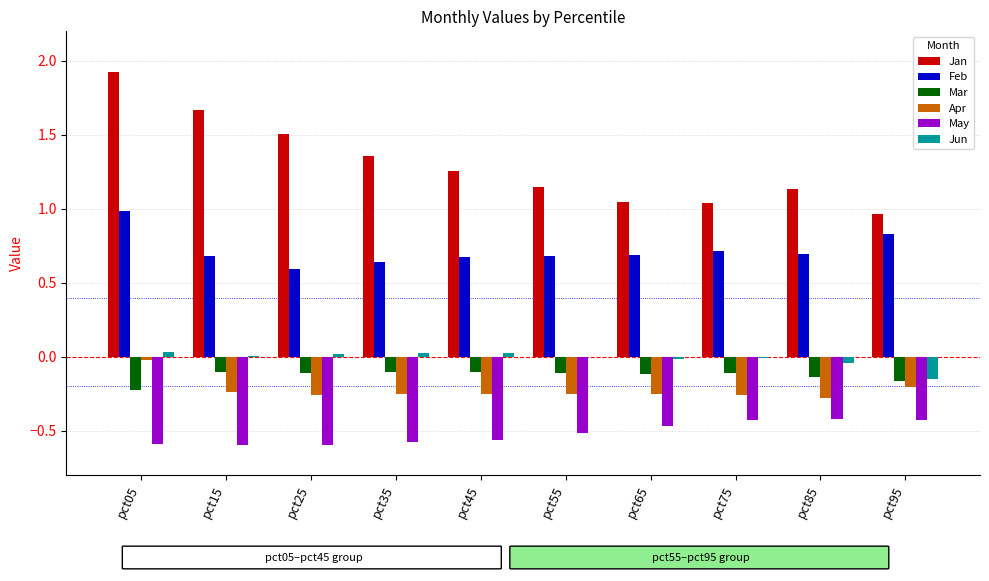

How many groups of bars are there?

10